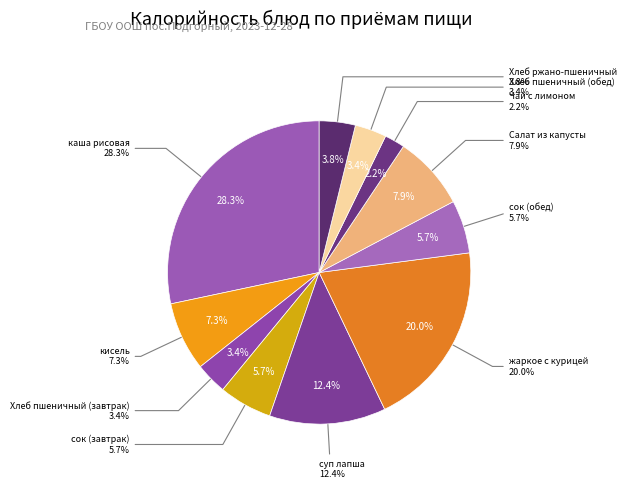

Combined, do Хлеб пшеничный (обед) and суп лапша account for over 50%?

No